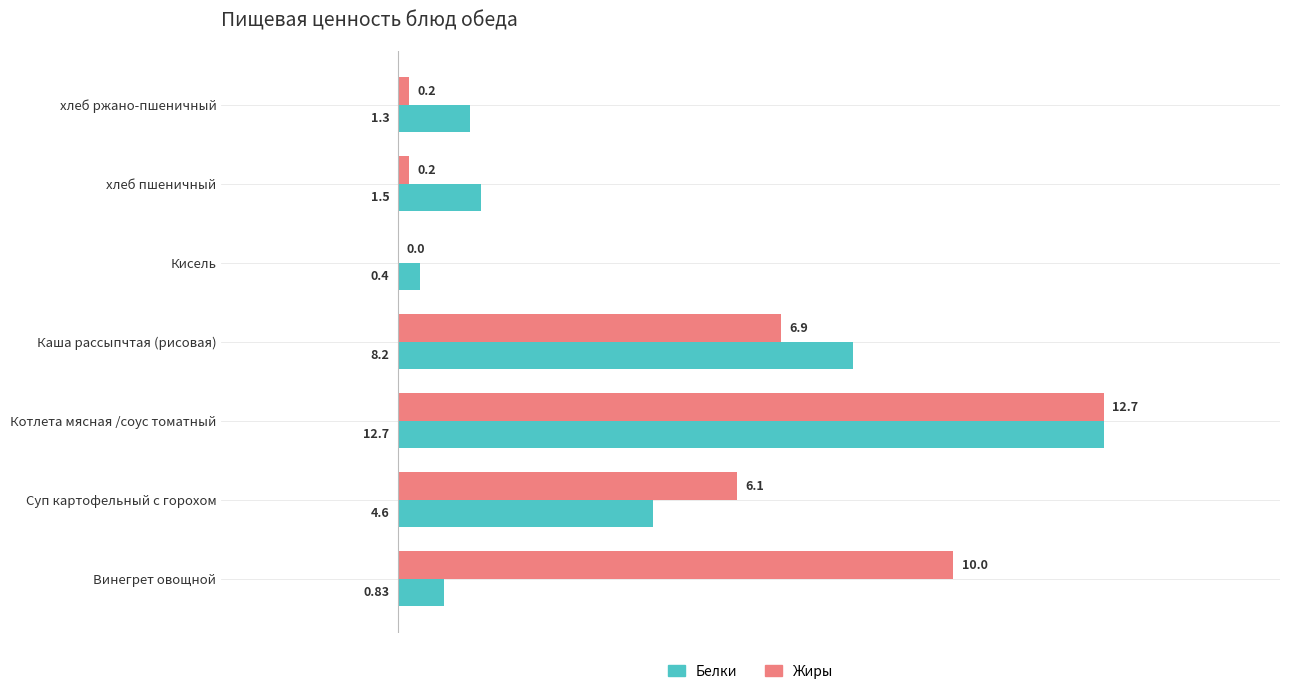

What is the sum of the Жиры values at Котлета мясная /соус томатный and Винегрет овощной?

22.7